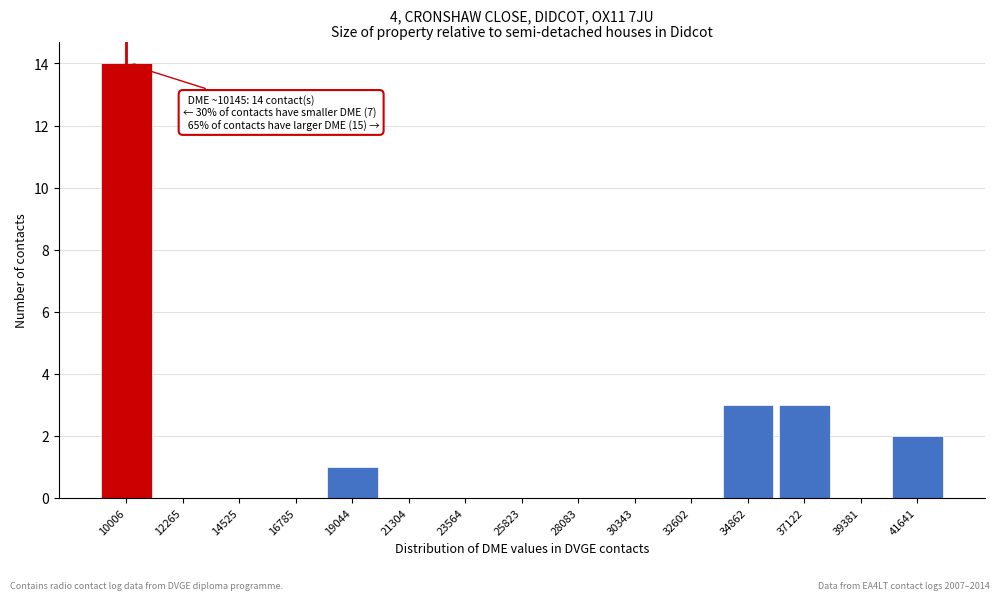

Reading left to right, transcribe all the data shown in this chart.

10006=14	12265=0	14525=0	16785=0	19044=1	21304=0	23564=0	25823=0	28083=0	30343=0	32602=0	34862=3	37122=3	39381=0	41641=2